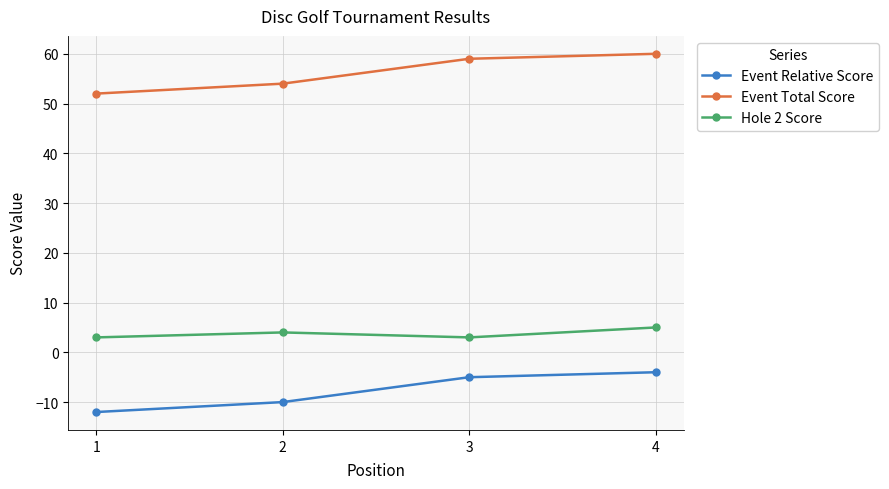

True or false: Event Relative Score and Hole 2 Score intersect in this chart.

False